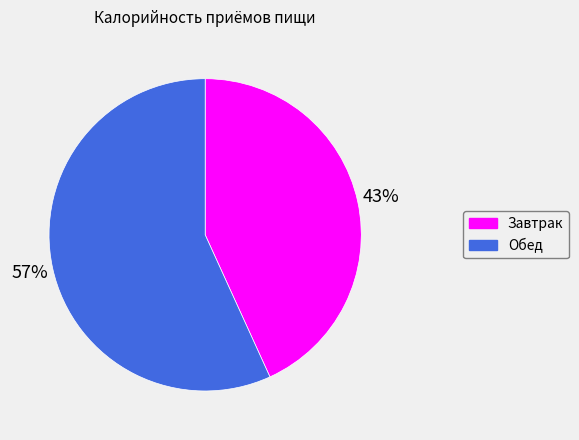

Count the number of slices in the pie.

2